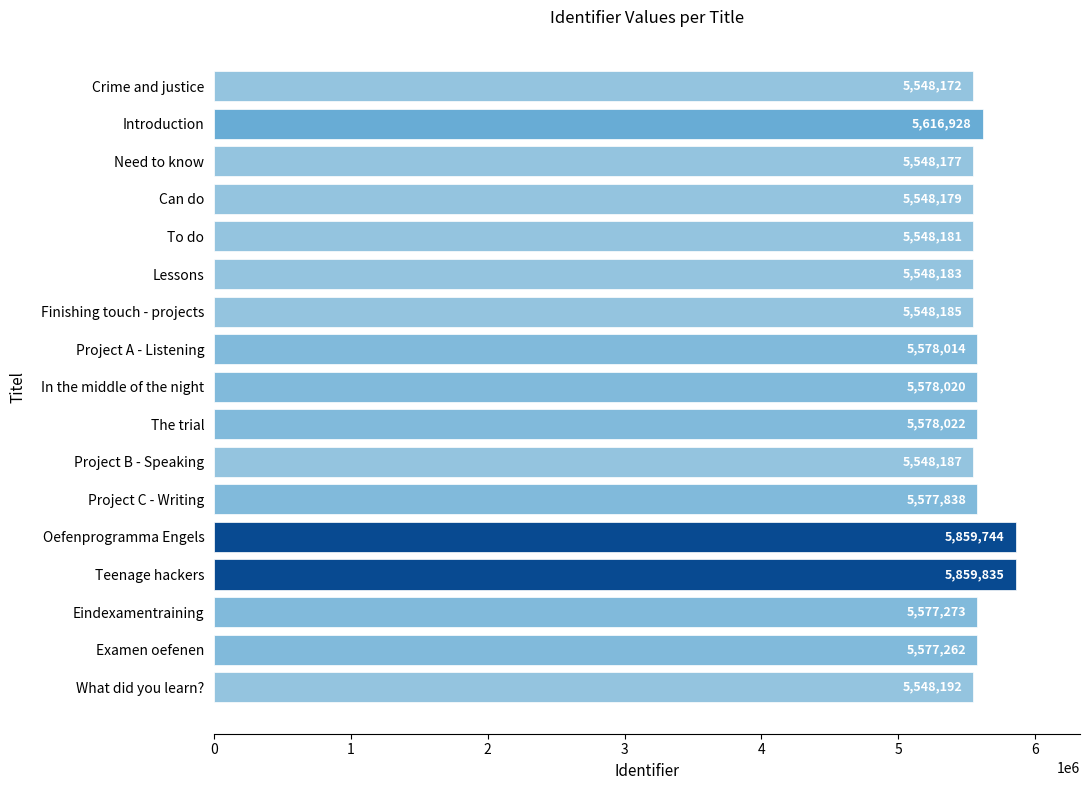

Between Introduction and Project B - Speaking, which is larger?

Introduction